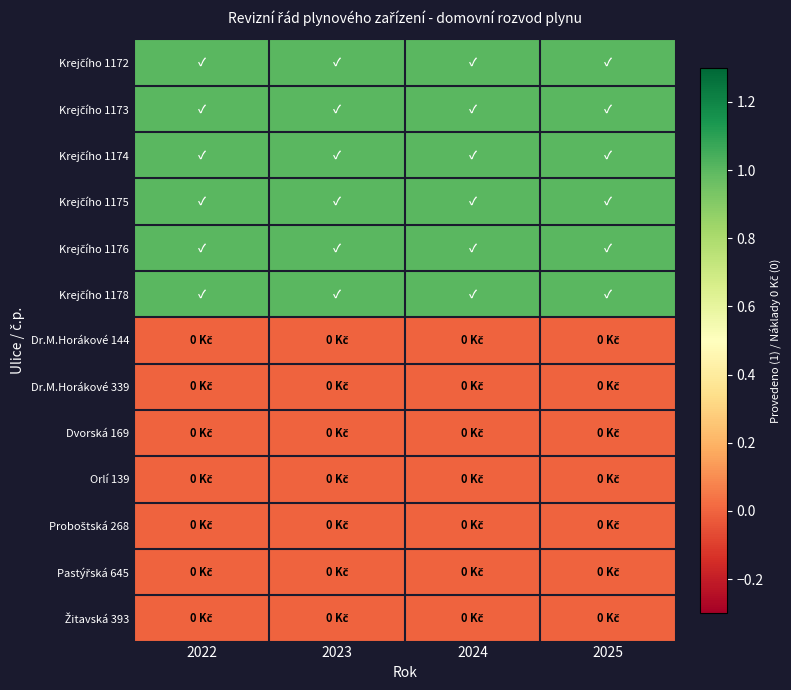

At which category does the chart reach its minimum across all series?

2022